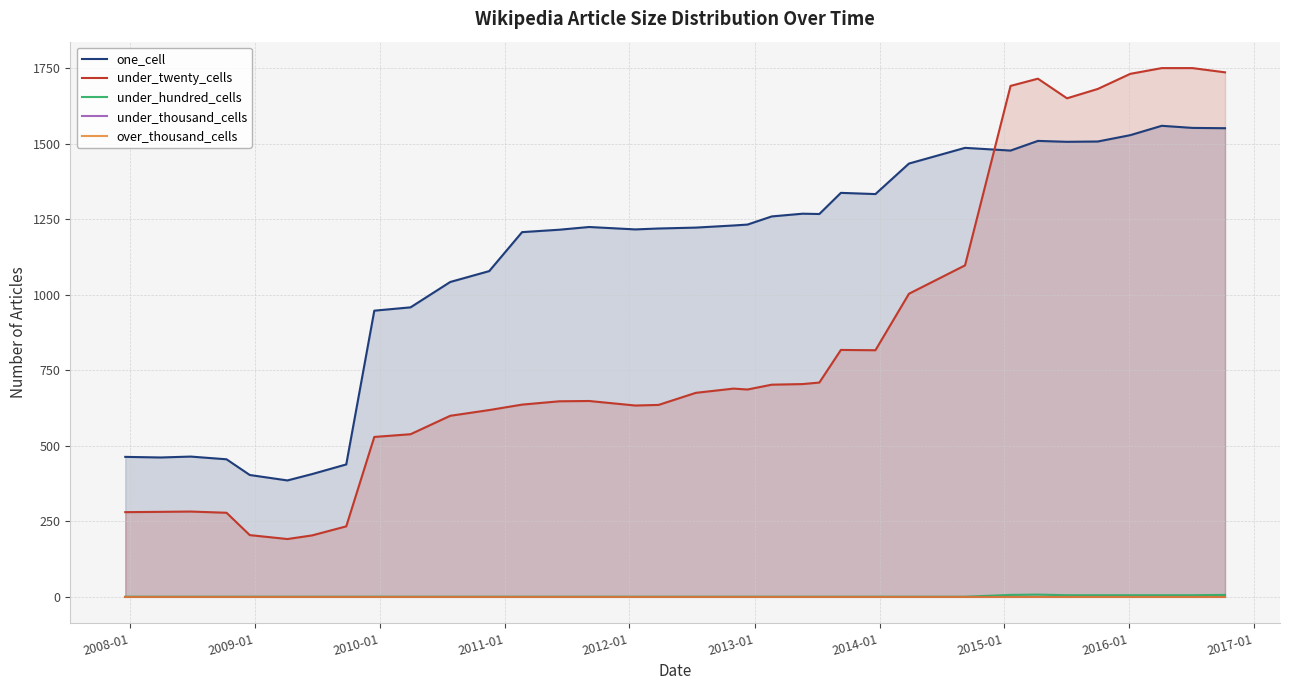

True or false: under_twenty_cells and under_hundred_cells intersect in this chart.

False